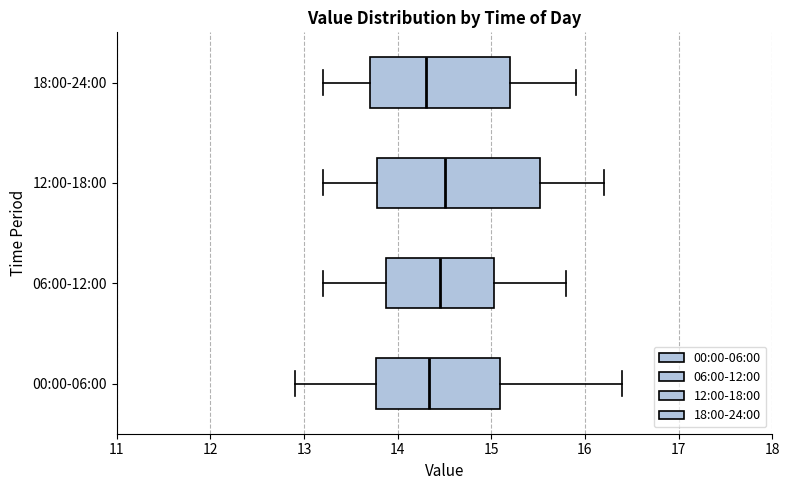

Reading bottom to top, read every box against the x-axis: the position of its median line, the range the box covers, and the ends of its whiskers. The values are not printed on the chart, so give them approximately, as read against the axis.

00:00-06:00: median 14.3, box 13.8 to 15.1, whiskers 12.9 to 16.4
06:00-12:00: median 14.5, box 13.9 to 15.0, whiskers 13.2 to 15.8
12:00-18:00: median 14.5, box 13.8 to 15.5, whiskers 13.2 to 16.2
18:00-24:00: median 14.3, box 13.7 to 15.2, whiskers 13.2 to 15.9